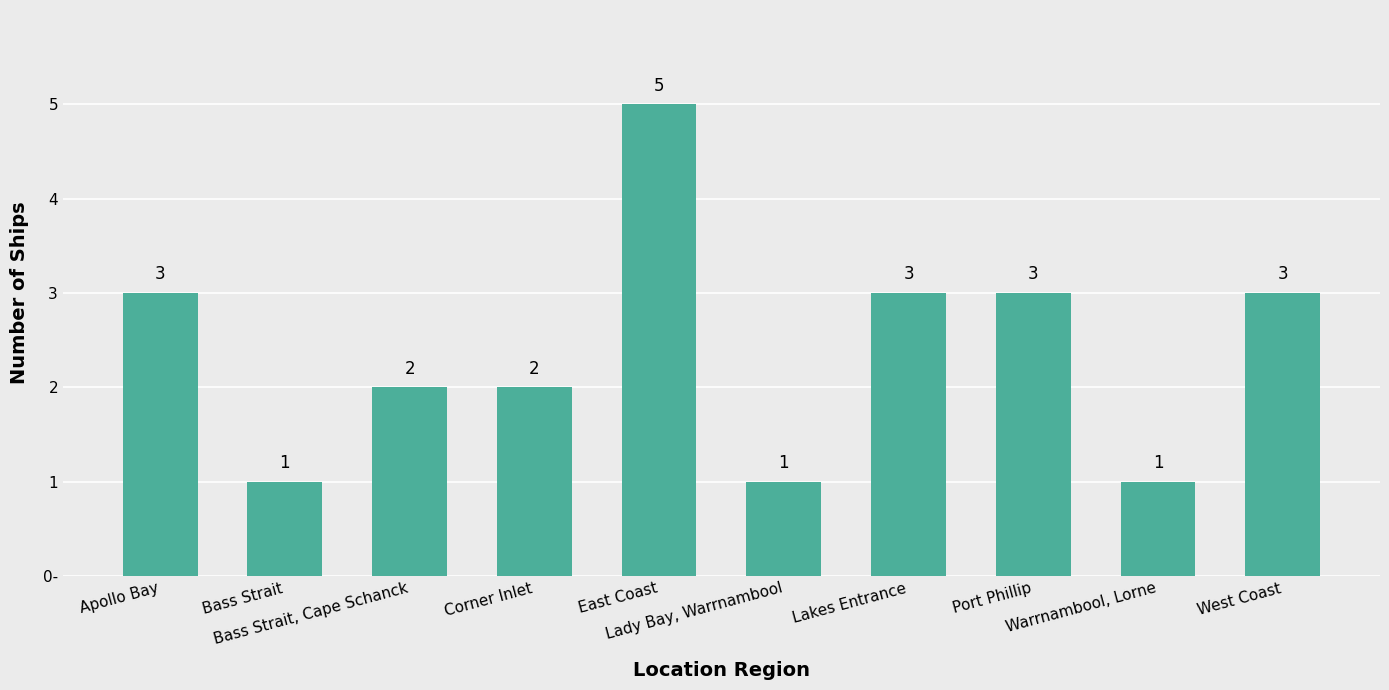

Reading left to right, list all the values displayed in this chart.

3	1	2	2	5	1	3	3	1	3